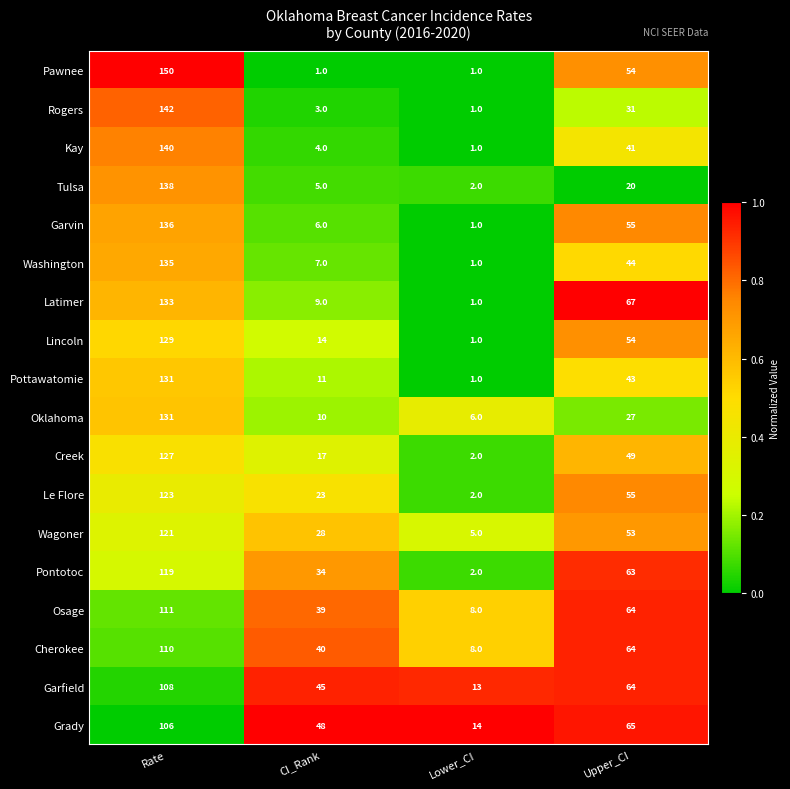

Which category has the lowest value in the Wagoner series?

Lower_CI